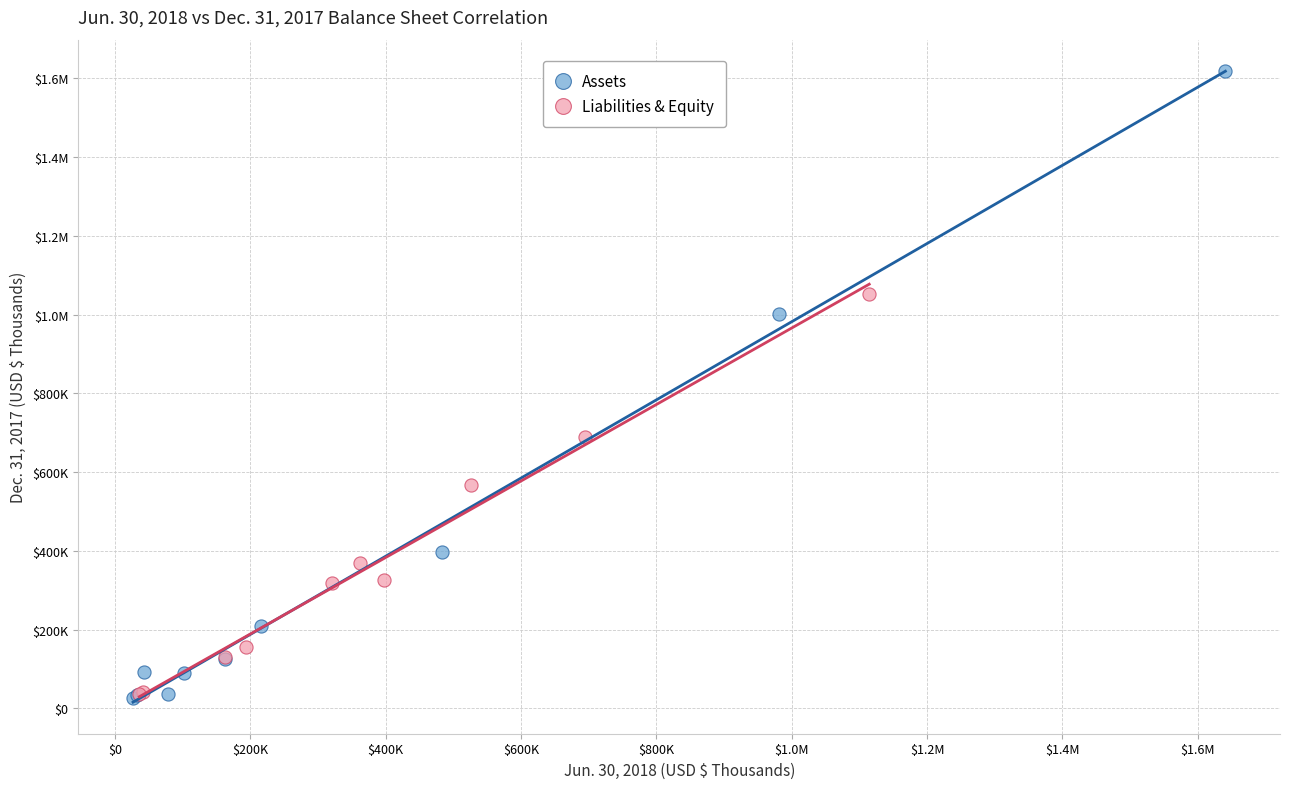

What are all the series names shown in the legend?

Assets, Liabilities & Equity